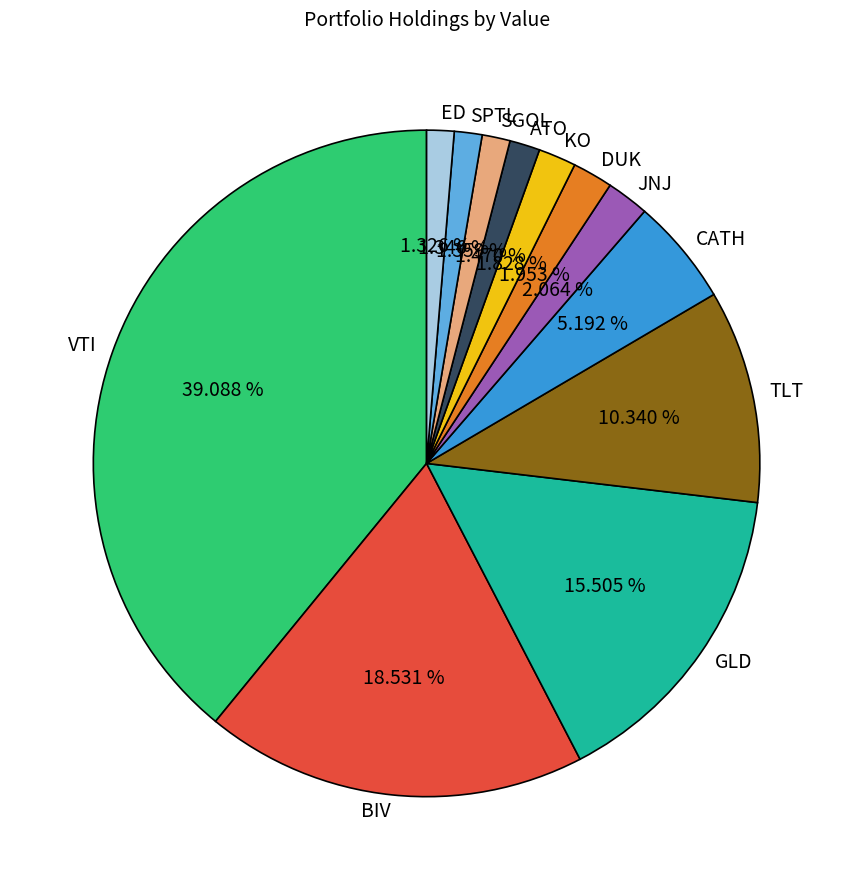

Which slice is the largest?

VTI